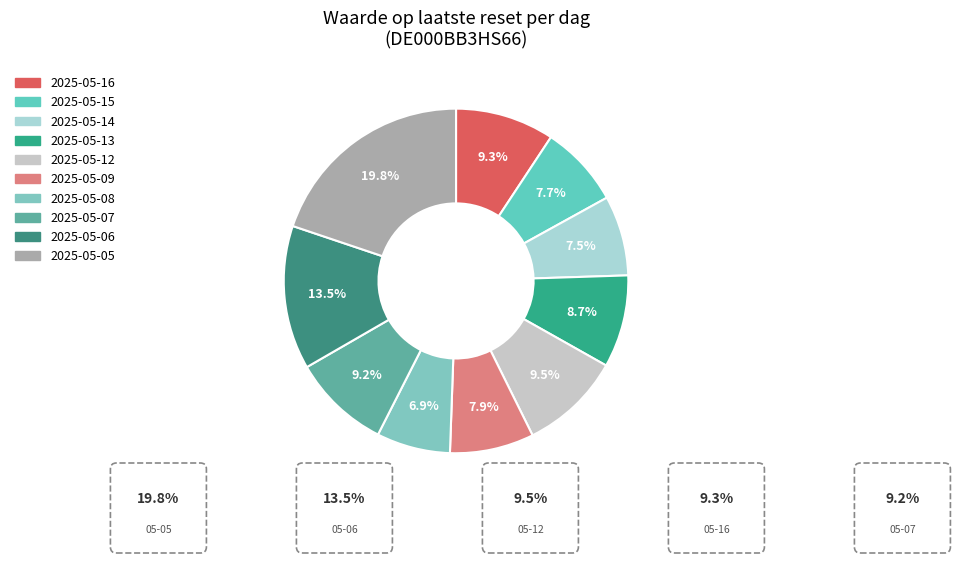

To the nearest percent, what portion does 2025-05-13 represent?

9%